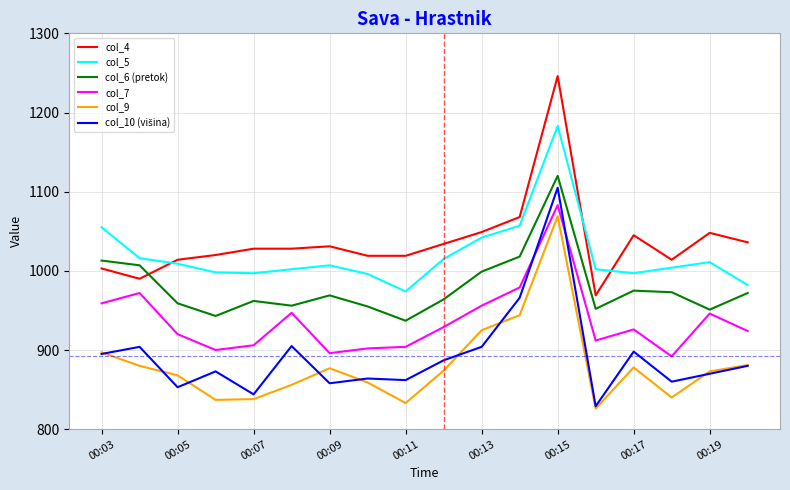

True or false: col_9 and col_5 cross at least once.

False